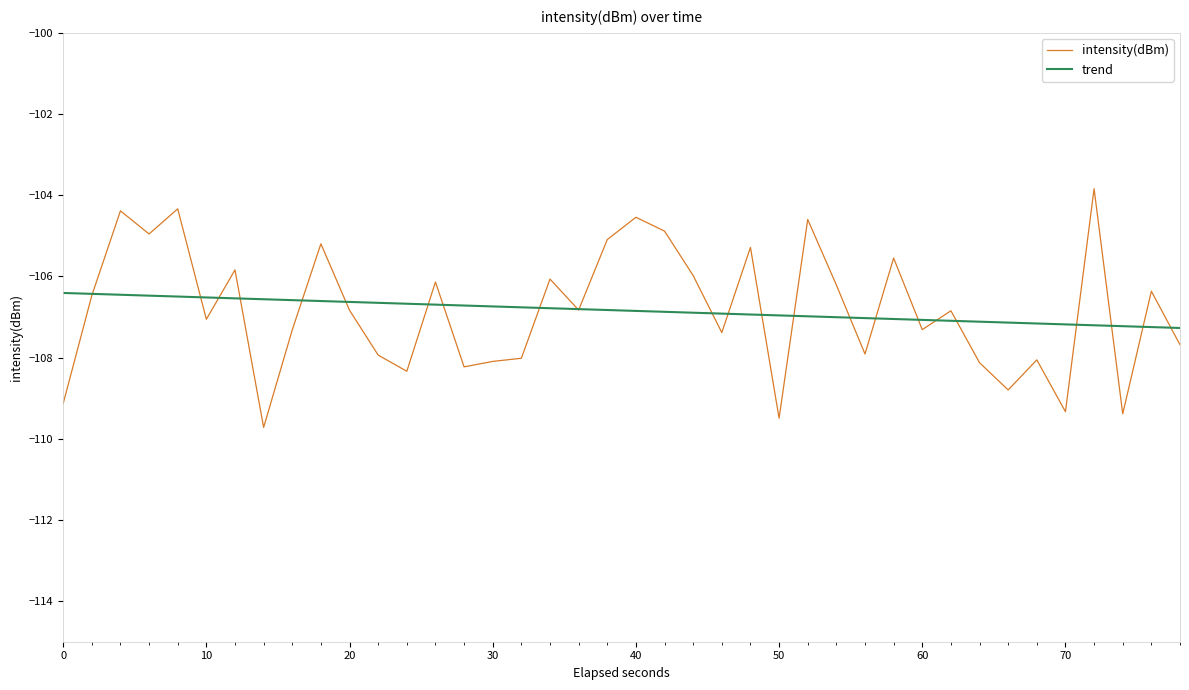

What is the lowest value of the intensity(dBm) series?

-109.7